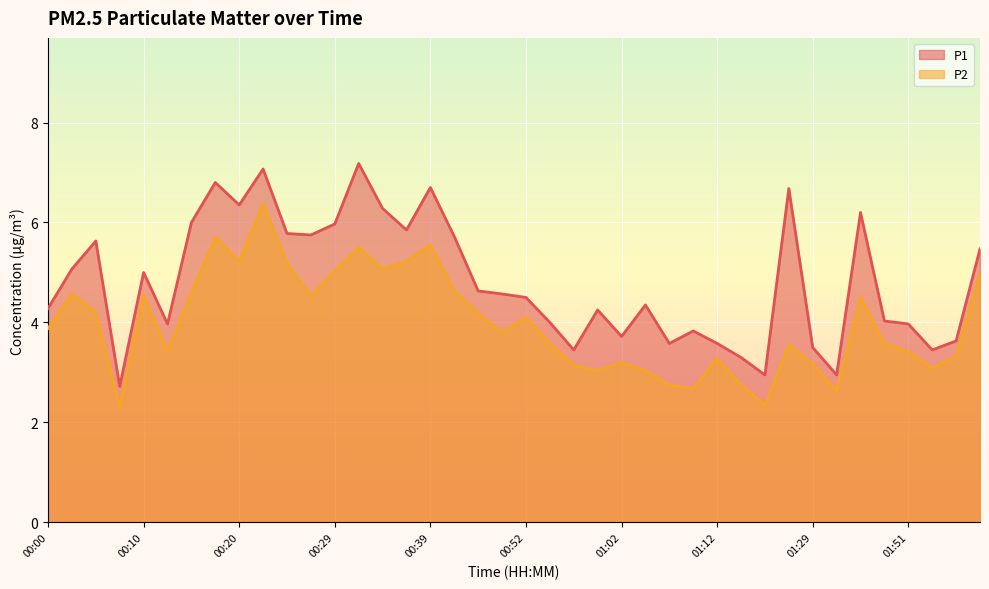

True or false: P2 and P1 cross at least once.

False